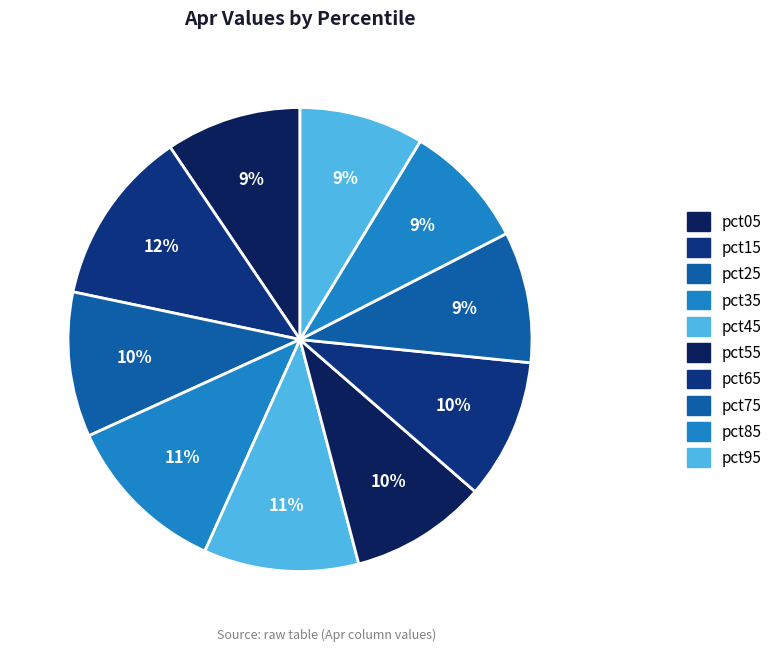

Does pct85 represent more than half of the total?

No